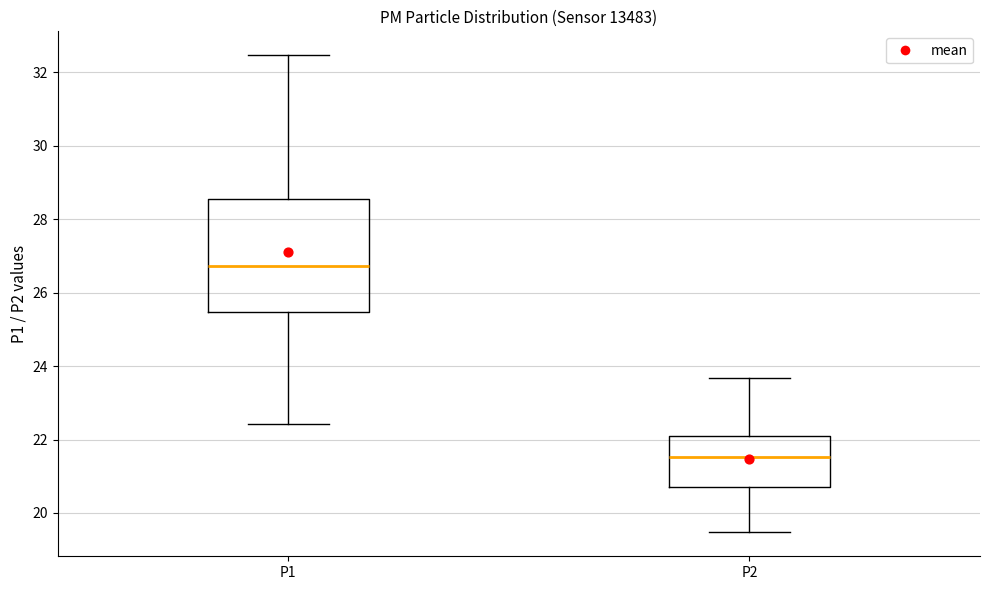

Where does the upper whisker of the box for P1 end on the y-axis? The values are not printed on the chart, so give them approximately, as read against the axis.

32.4